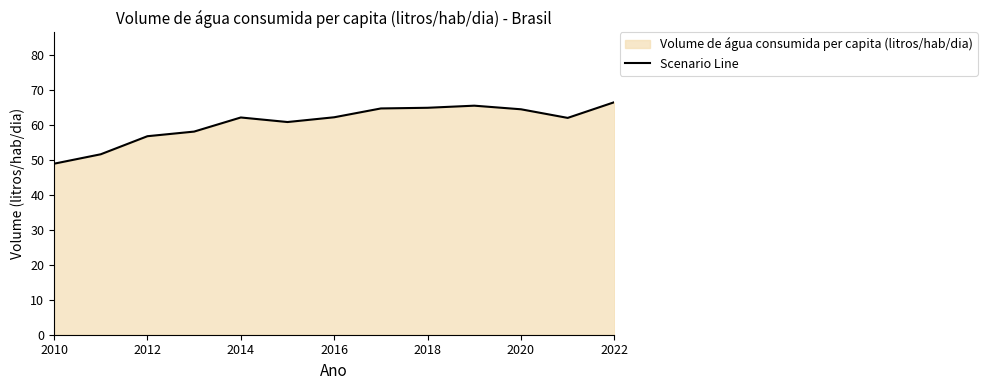

The chart shows a value of 107.4 at 2016. True or false?

False